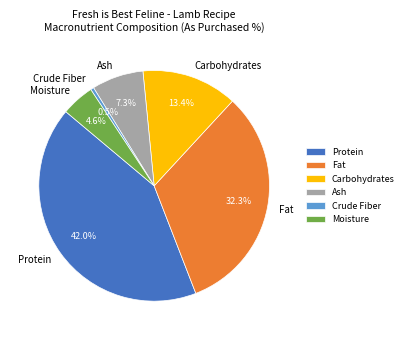

To the nearest percent, what portion does Fat represent?

32%